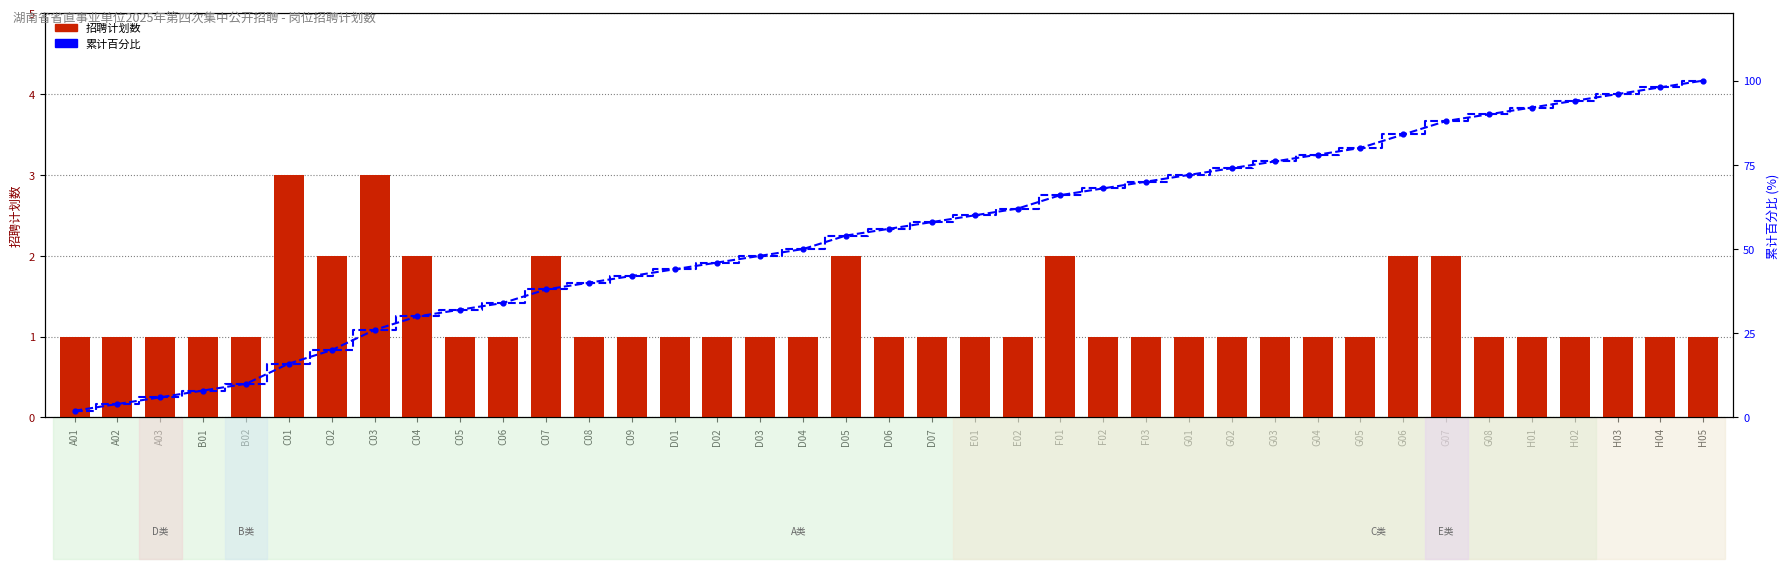

Which series contains the lowest Y value?

招聘计划数